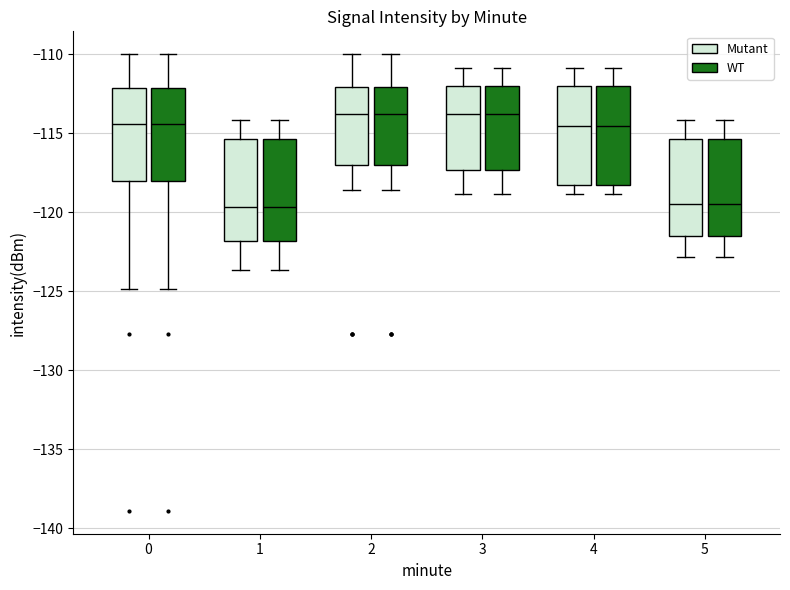

Where does the upper whisker of the box for 1 (WT) end on the y-axis? The values are not printed on the chart, so give them approximately, as read against the axis.

-114.0